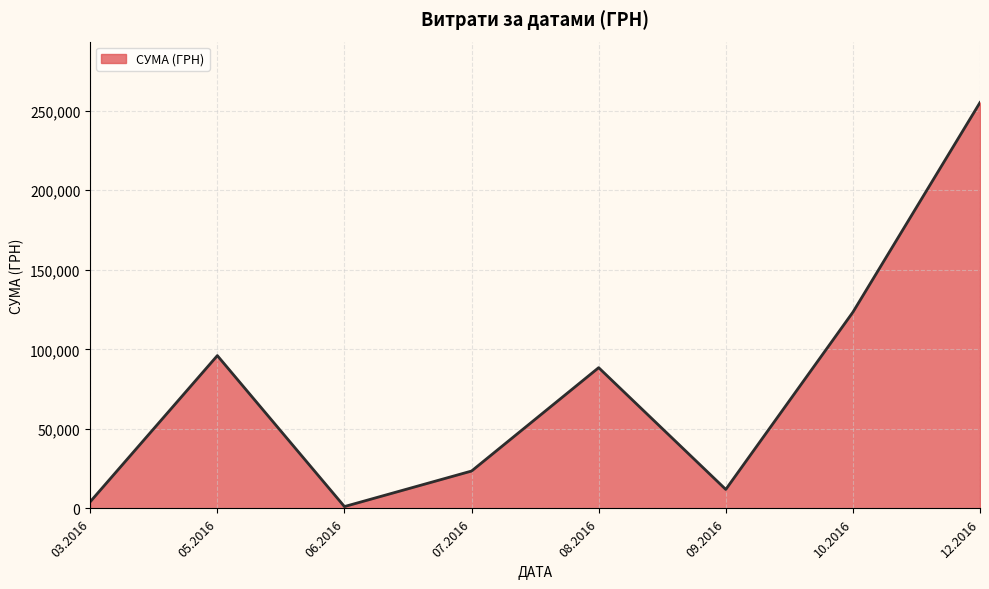

Is it true that the value at 07.2016 is 12474.0?

False